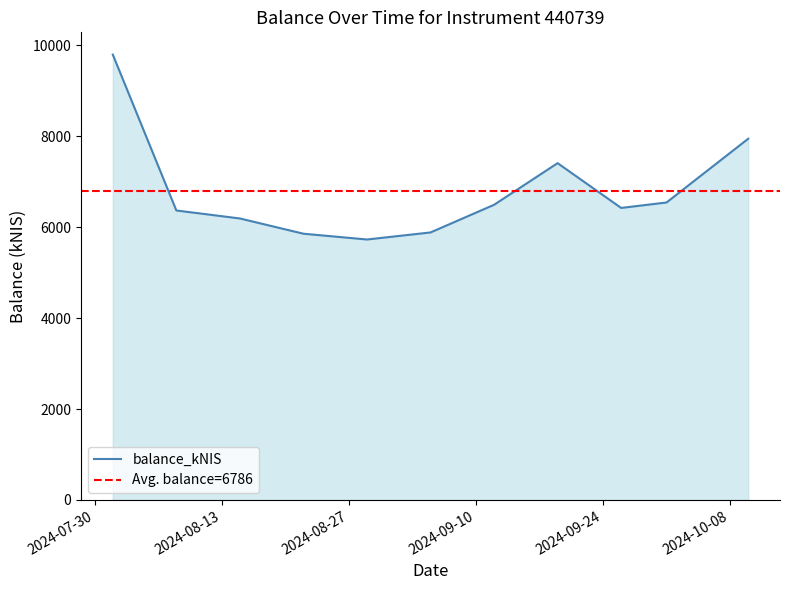

Between 2024-09-12 and 2024-10-10, which is larger?

2024-10-10